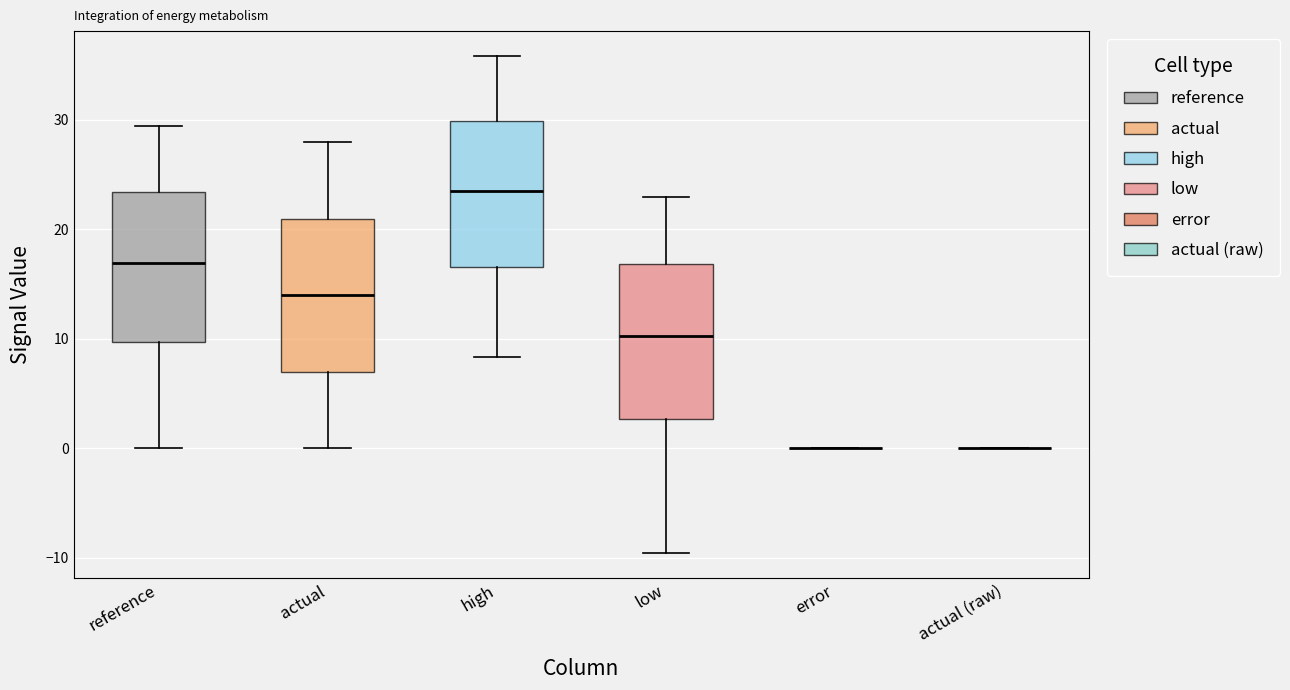

Reading left to right, read every box against the y-axis: the position of its median line, the range the box covers, and the ends of its whiskers. The values are not printed on the chart, so give them approximately, as read against the axis.

reference: median 17, box 10 to 23, whiskers 0 to 29
actual: median 14, box 7 to 21, whiskers 0 to 28
high: median 24, box 17 to 30, whiskers 8 to 36
low: median 10, box 3 to 17, whiskers -10 to 23
error: box collapsed to a line at 0, whiskers 0 to 0
actual (raw): box collapsed to a line at 0, whiskers 0 to 0